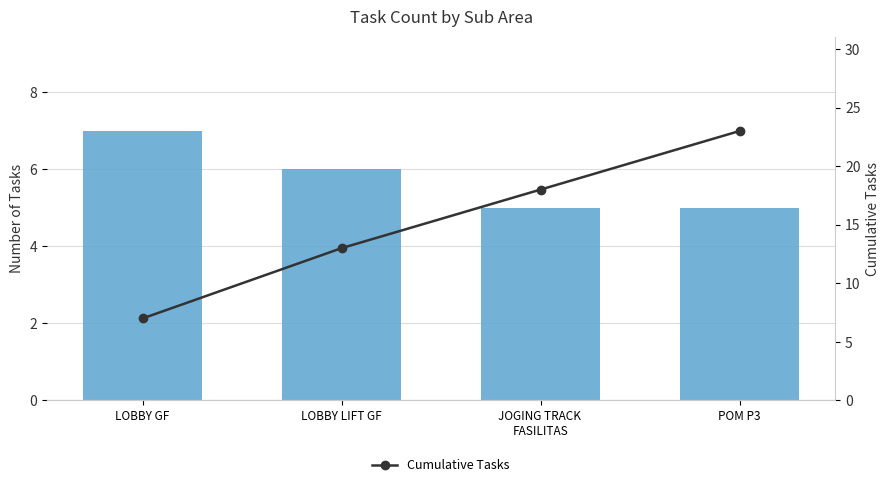

Rank the series at LOBBY GF from highest to lowest value.

Number of Tasks, Cumulative Tasks